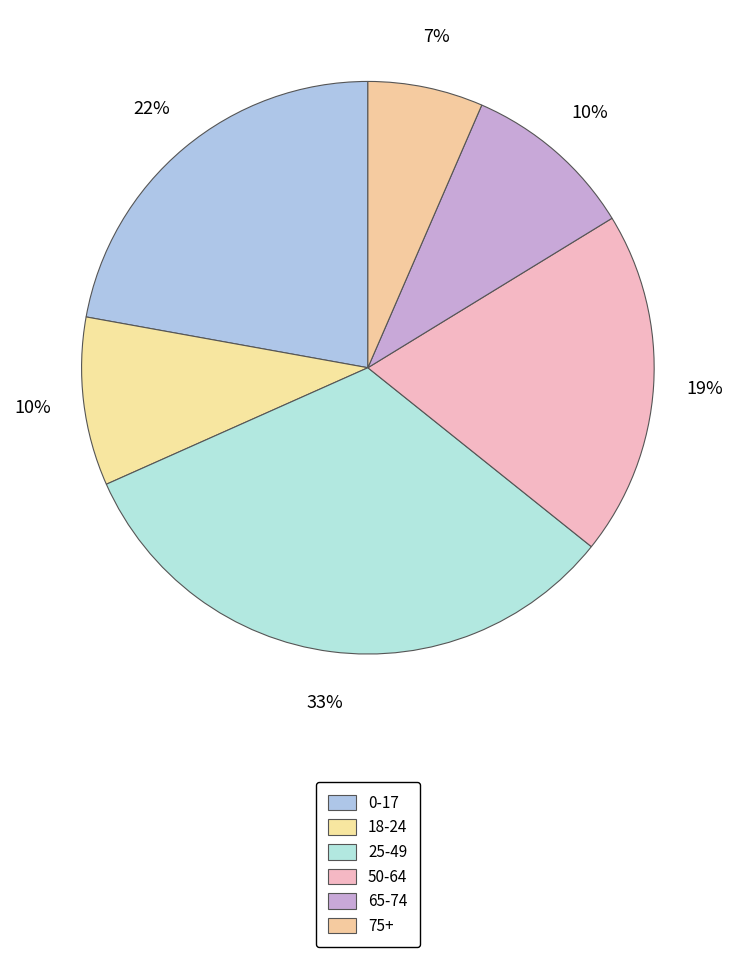

What is the smallest slice in the pie chart?

75+